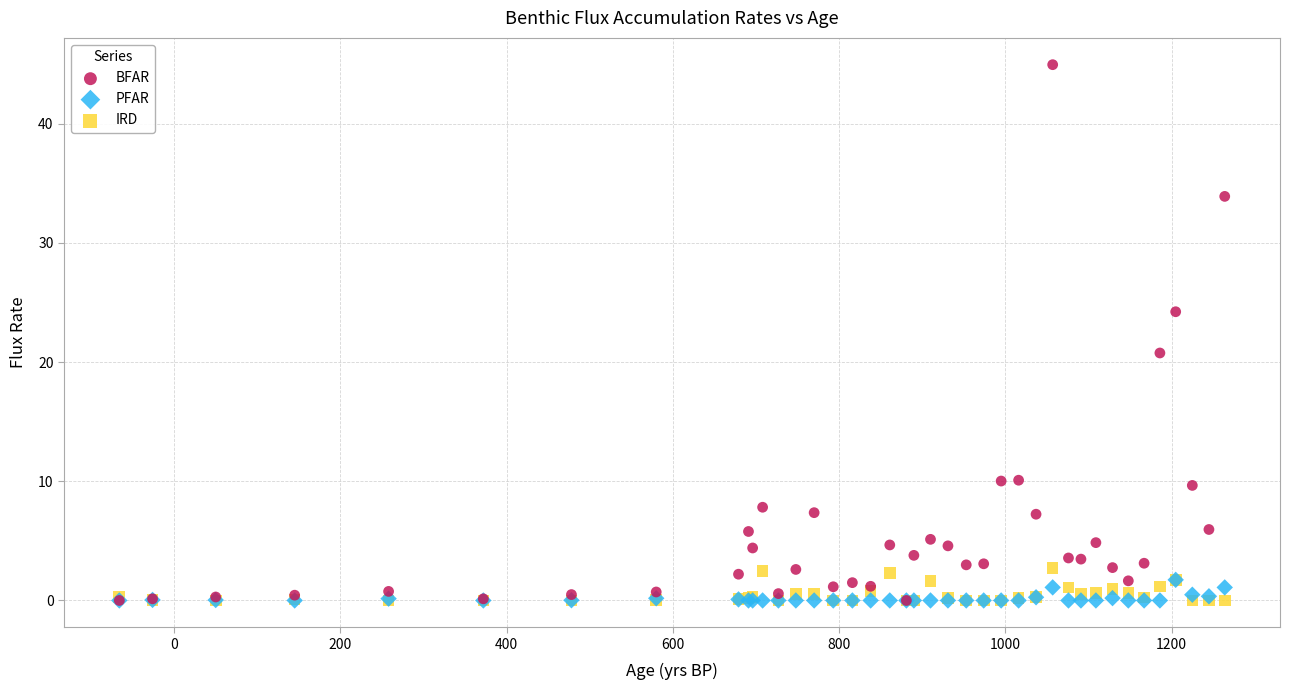

Across all series, what Y value is closest to 22?

20.8